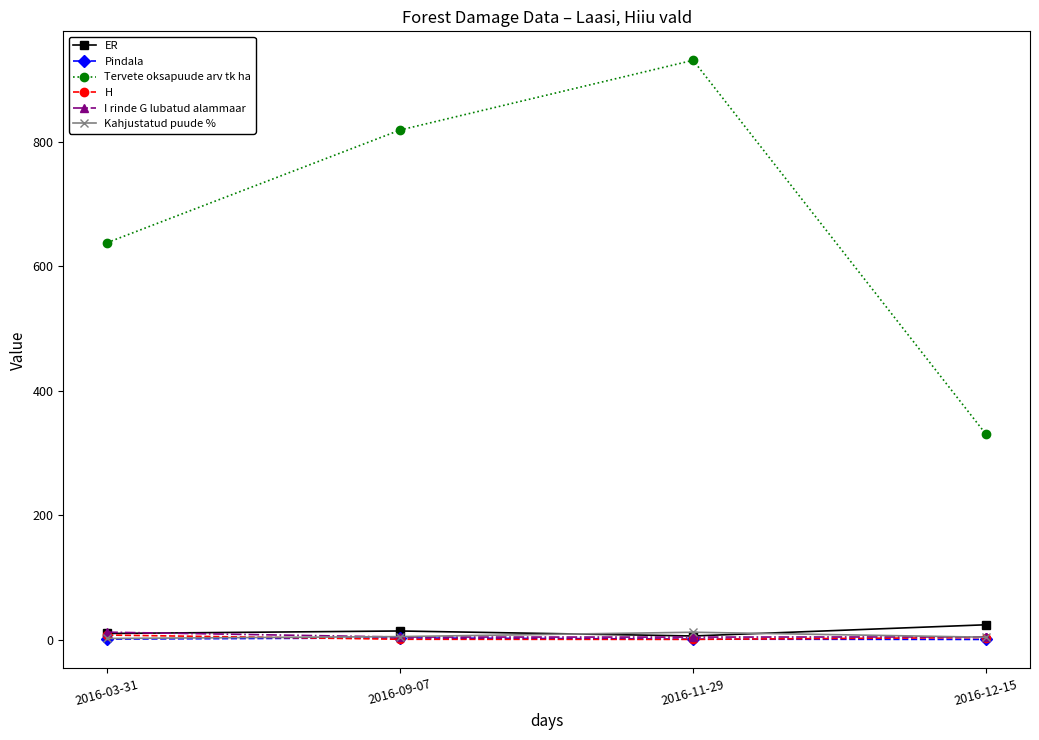

True or false: I rinde G lubatud alammaar and Tervete oksapuude arv tk ha intersect in this chart.

False